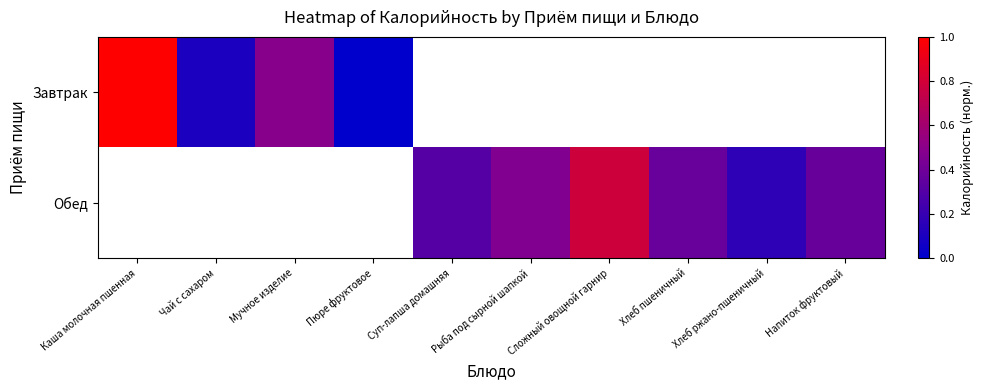

What is the highest value of the Завтрак series?

1.0